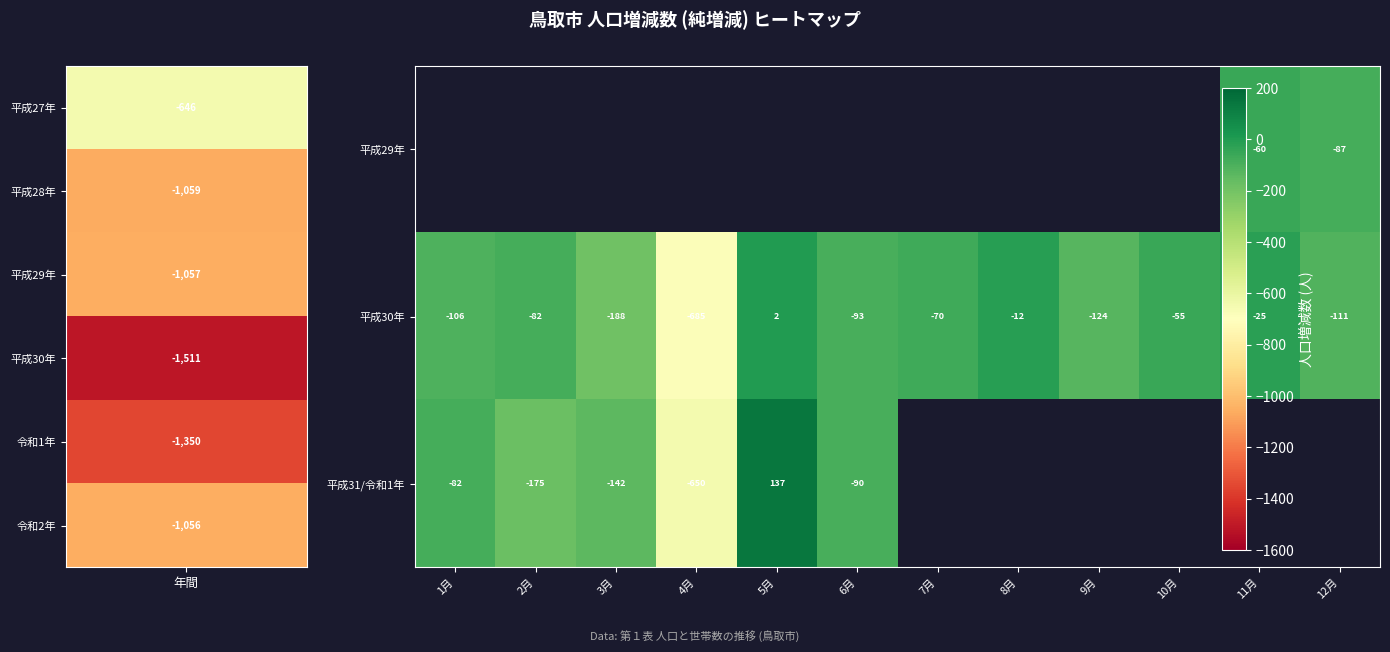

Where is 平成31/令和1年 nearest to the value -256?

2月